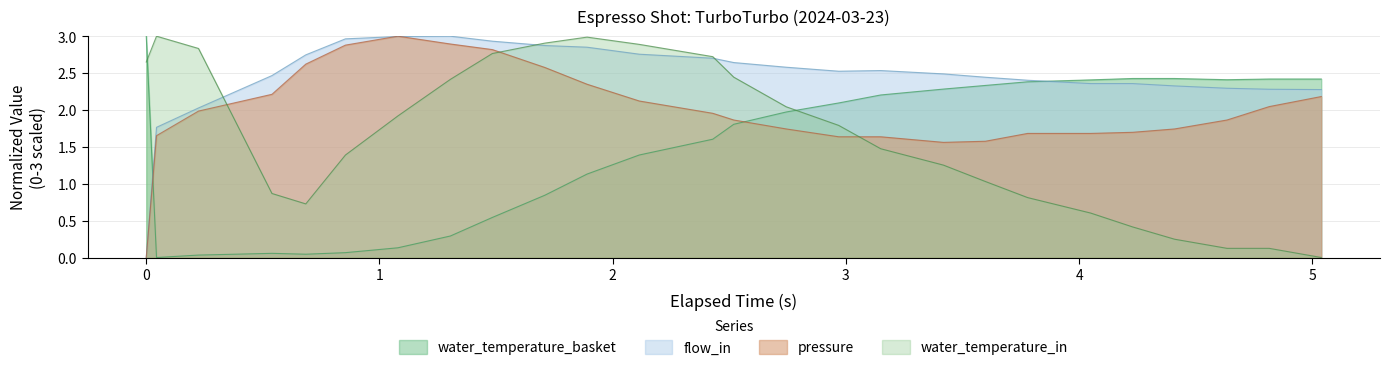

Which series has the largest total across all categories?

flow_in